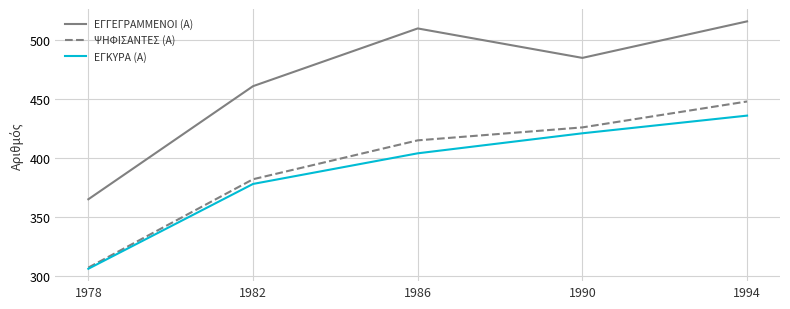

What is the minimum value for ΕΓΚΥΡΑ (Α)?

306